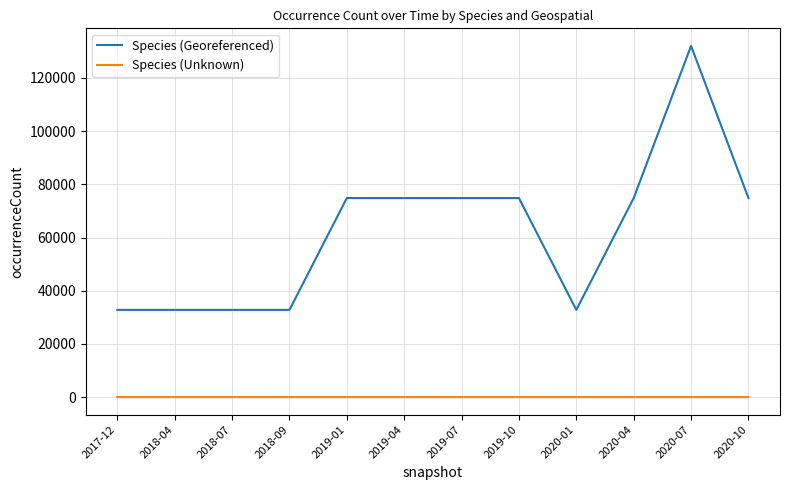

What is the approximate value of Species (Unknown) at 2018-07?

26